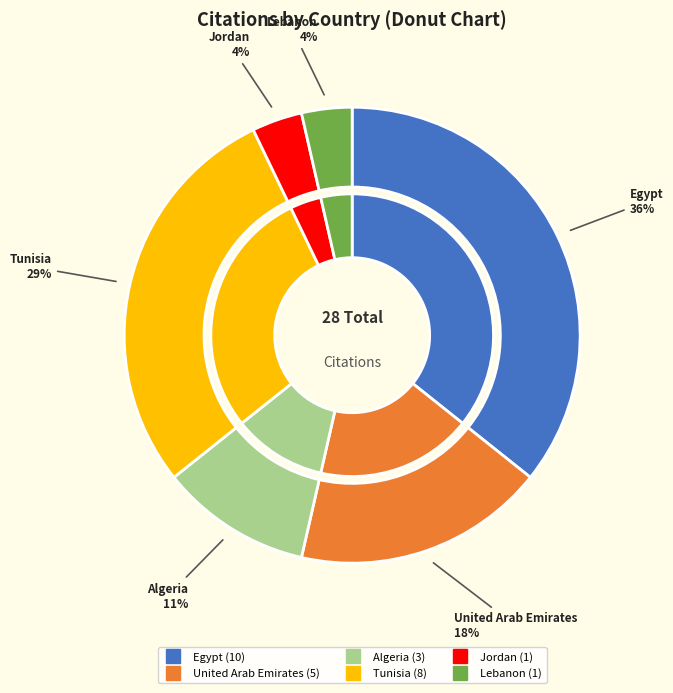

Does any single category account for the majority?

No